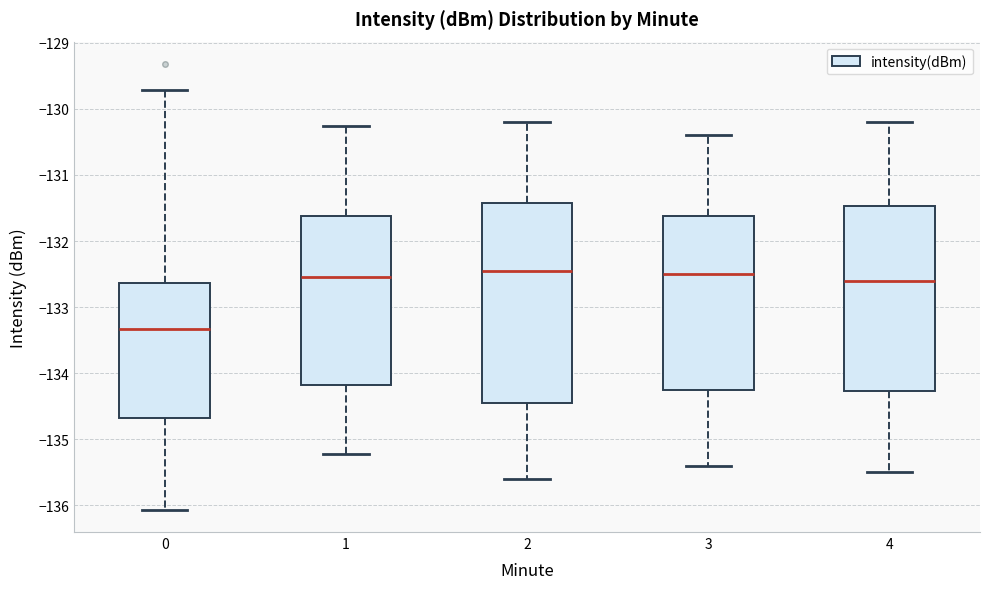

Comparing the boxes themselves (not the whiskers), which one is the tallest?

2